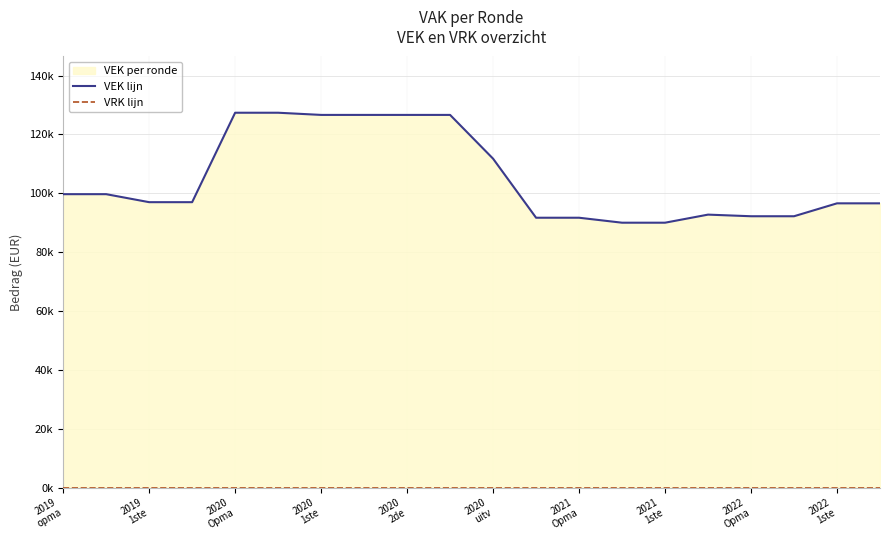

Reading left to right, what are all the values shown in this chart?

VEK lijn: 99706	99706	96988	96988	127370	127370	126630	126630	126630	126630	111761	91703	91703	90015	90015	92760	92208	92208	96594	96594
VRK lijn: 0	0	0	0	0	0	0	0	0	0	0	0	0	0	0	0	0	0	0	0